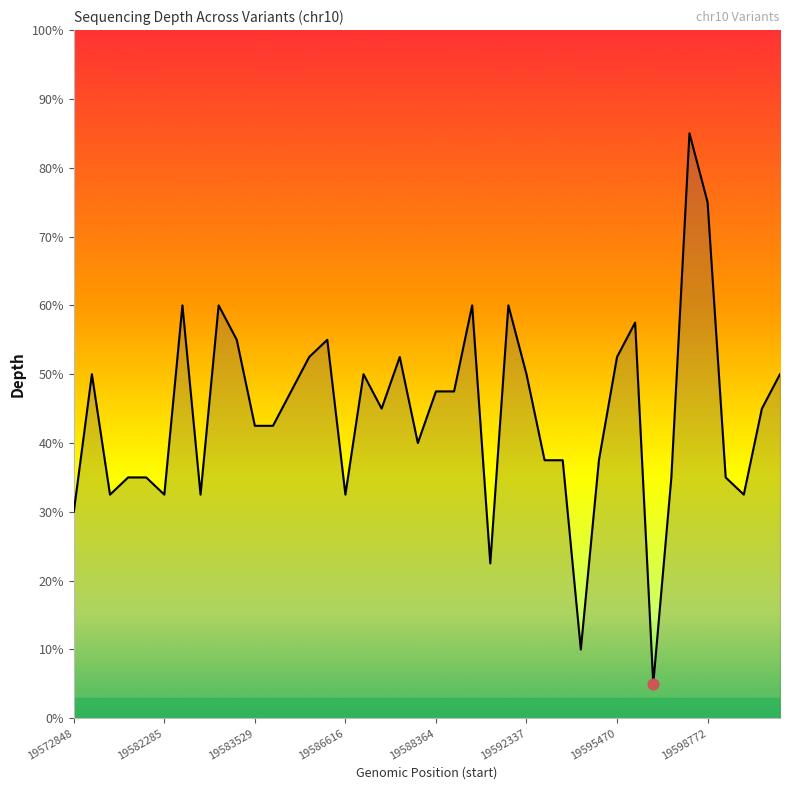

What is the difference between the maximum and minimum values?

80.0